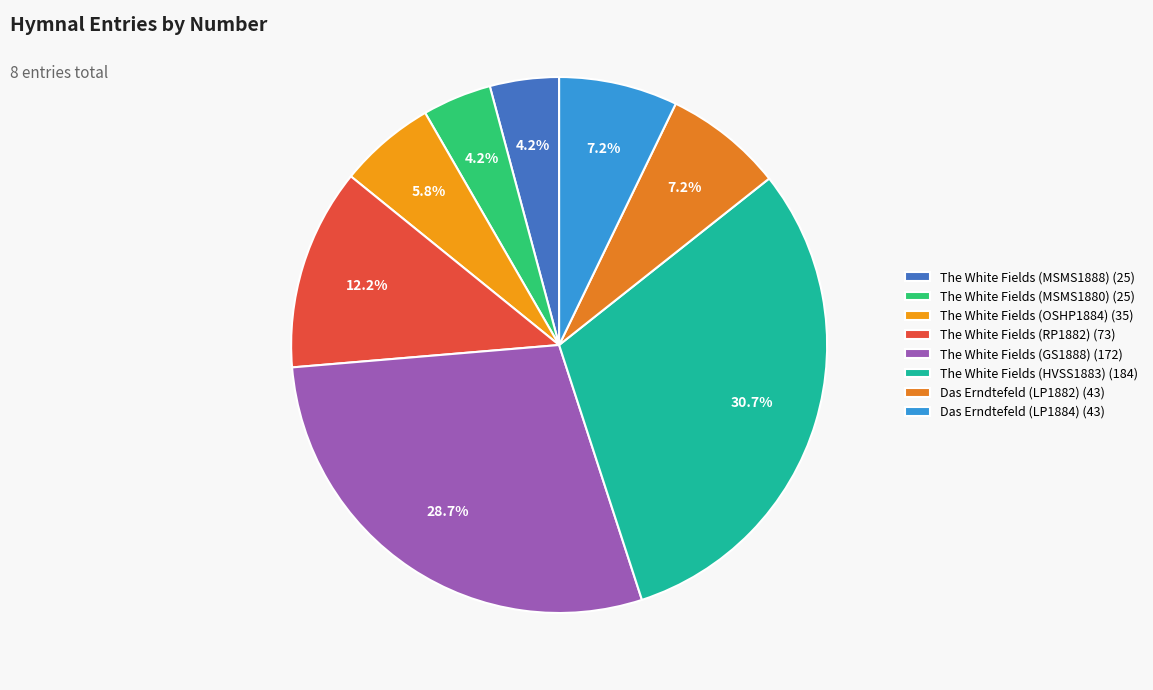

What is the smallest slice in the pie chart?

The White Fields (MSMS1888)